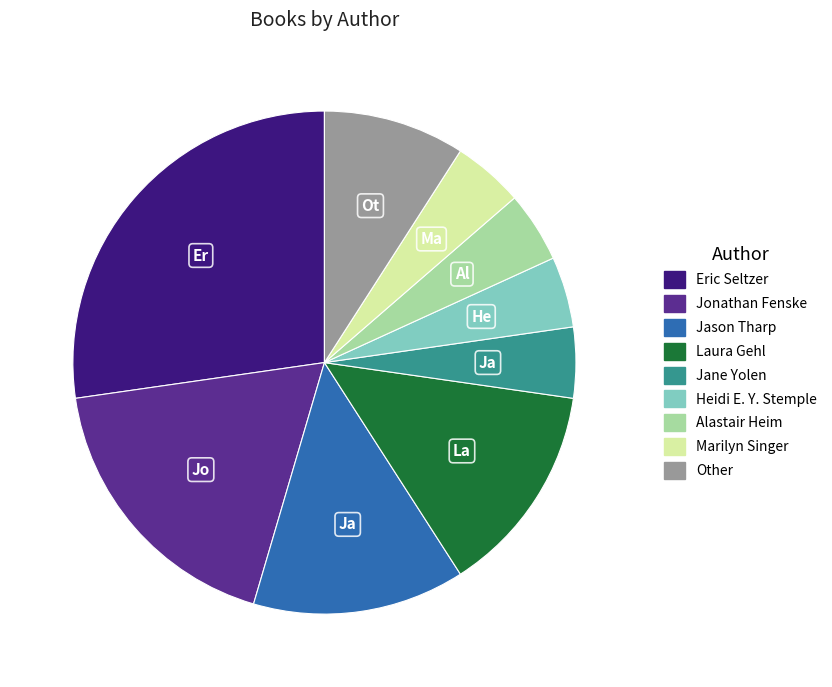

What is the largest slice in the pie chart?

Eric Seltzer